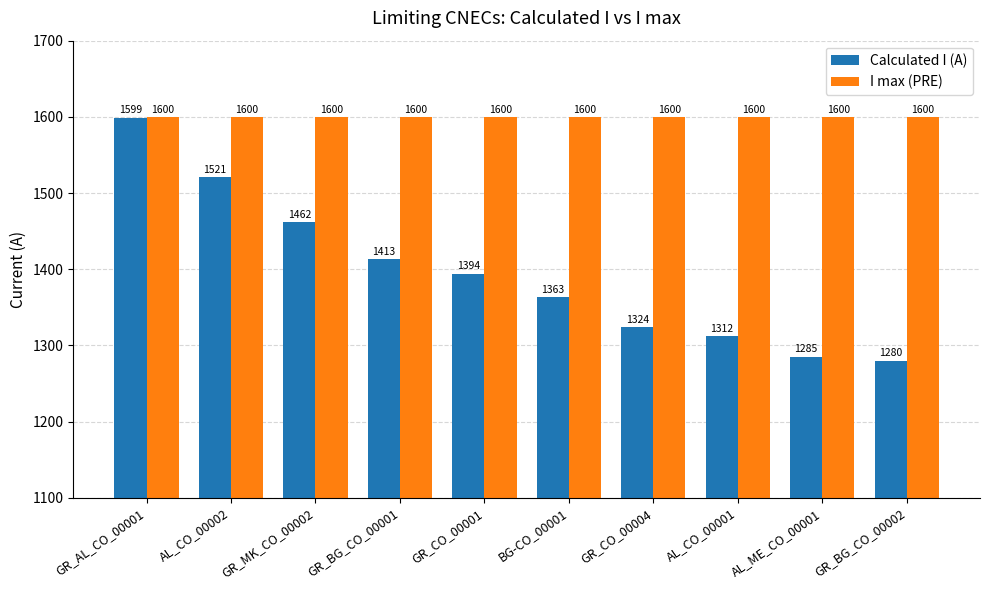

Reading left to right, transcribe all the data shown in this chart.

Calculated I (A): GR_AL_CO_00001=1599	AL_CO_00002=1521	GR_MK_CO_00002=1462	GR_BG_CO_00001=1413	GR_CO_00001=1394	BG-CO_00001=1363	GR_CO_00004=1324	AL_CO_00001=1312	AL_ME_CO_00001=1285	GR_BG_CO_00002=1280
I max (PRE): GR_AL_CO_00001=1600	AL_CO_00002=1600	GR_MK_CO_00002=1600	GR_BG_CO_00001=1600	GR_CO_00001=1600	BG-CO_00001=1600	GR_CO_00004=1600	AL_CO_00001=1600	AL_ME_CO_00001=1600	GR_BG_CO_00002=1600